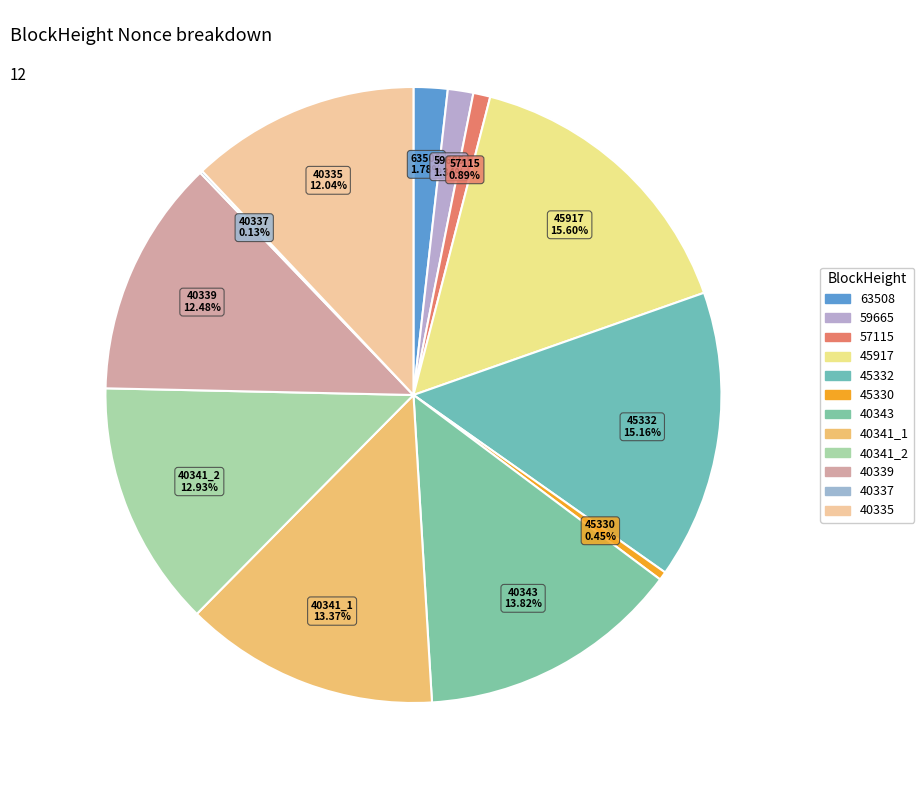

Between 59665 and 45332, which is larger?

45332